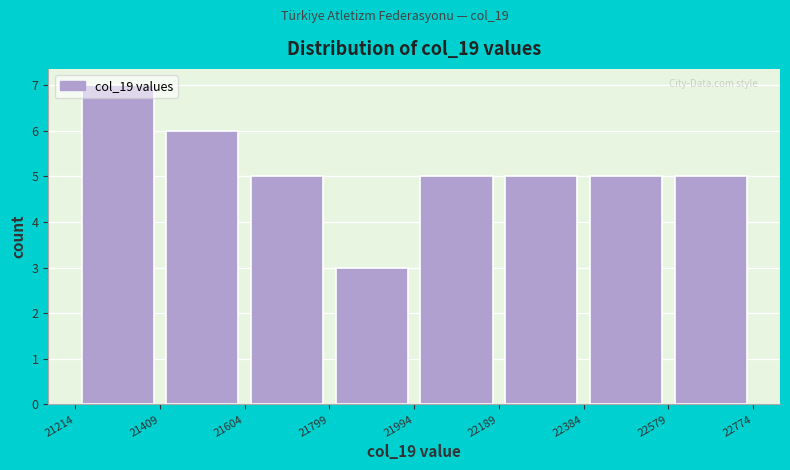

Reading left to right, transcribe this chart: for each bar, give the range it covers on the x-axis and its height. The values are not printed on the chart, so give them approximately, as read against the axis.

21214 to 21409: 7
21409 to 21604: 6
21604 to 21799: 5
21799 to 21994: 3
21994 to 22189: 5
22189 to 22384: 5
22384 to 22579: 5
22579 to 22774: 5